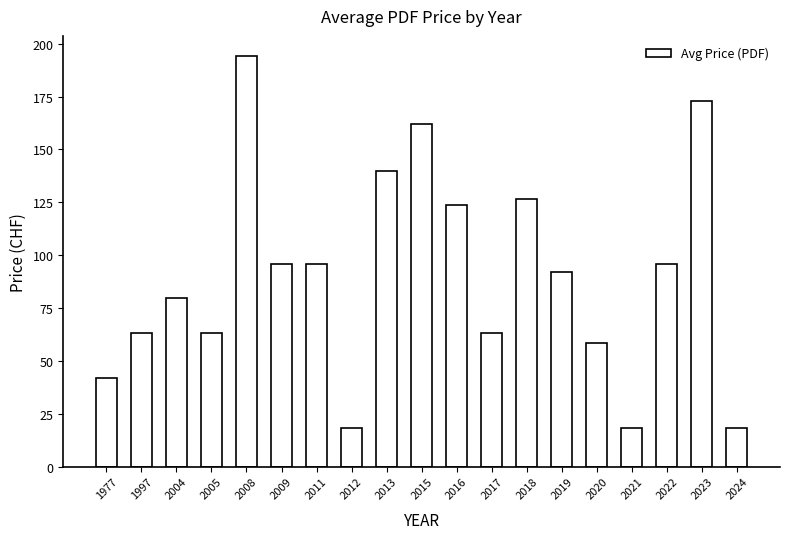

What is the value of the 5th bar from the left?

194.0